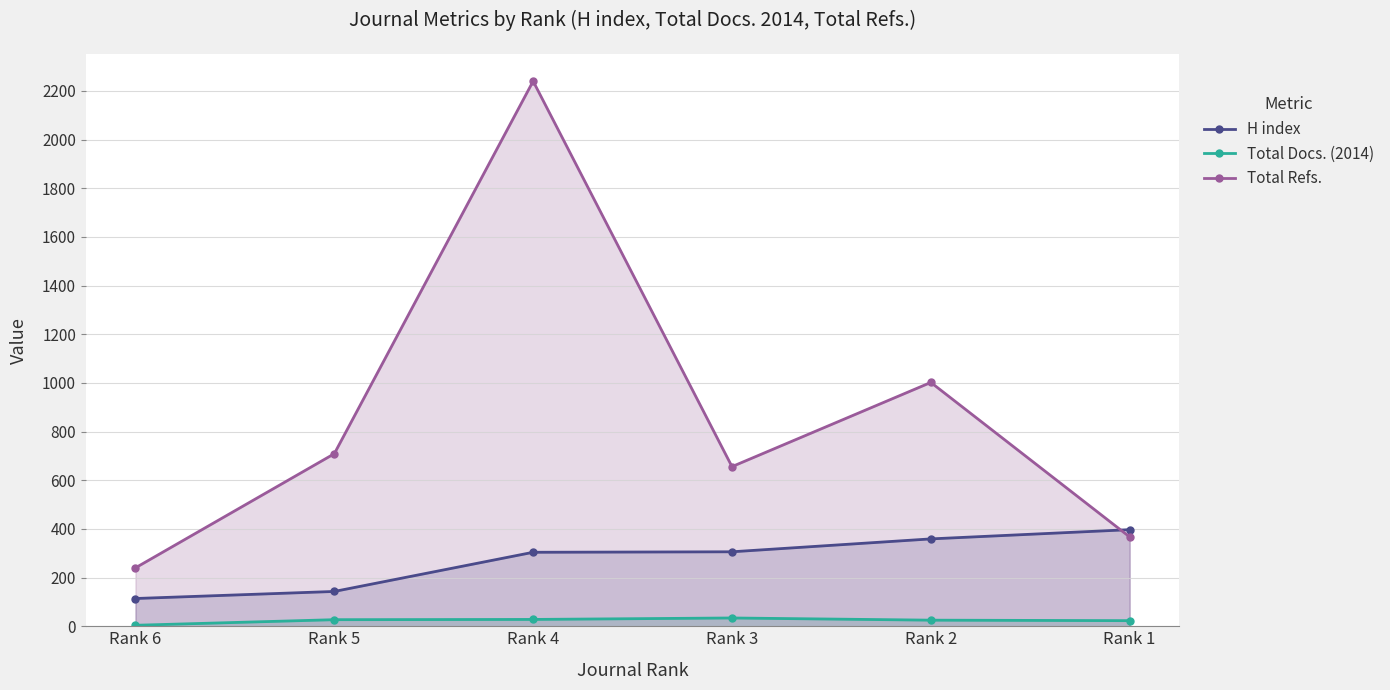

Is the value of Total Docs. (2014) at Rank 4 greater than the value of Total Refs. at Rank 5?

No